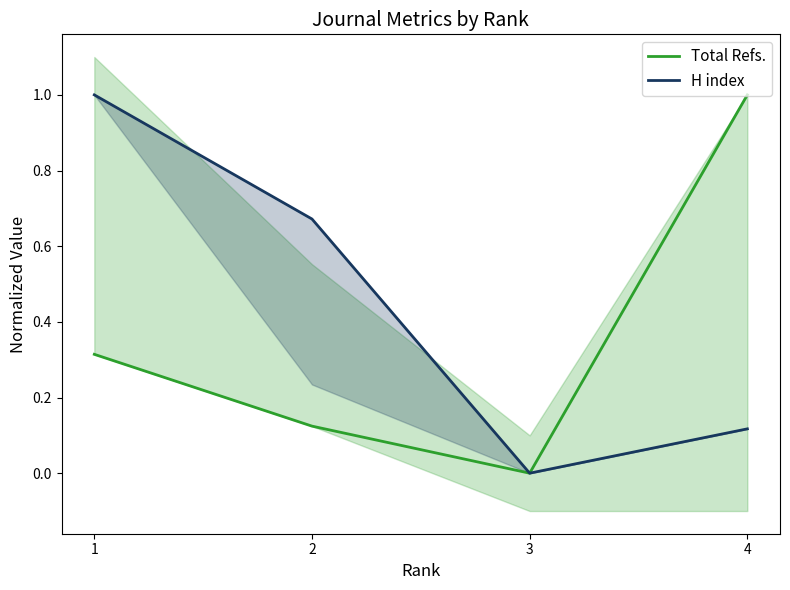

List the labels in order of H index value, smallest first.

3, 4, 2, 1